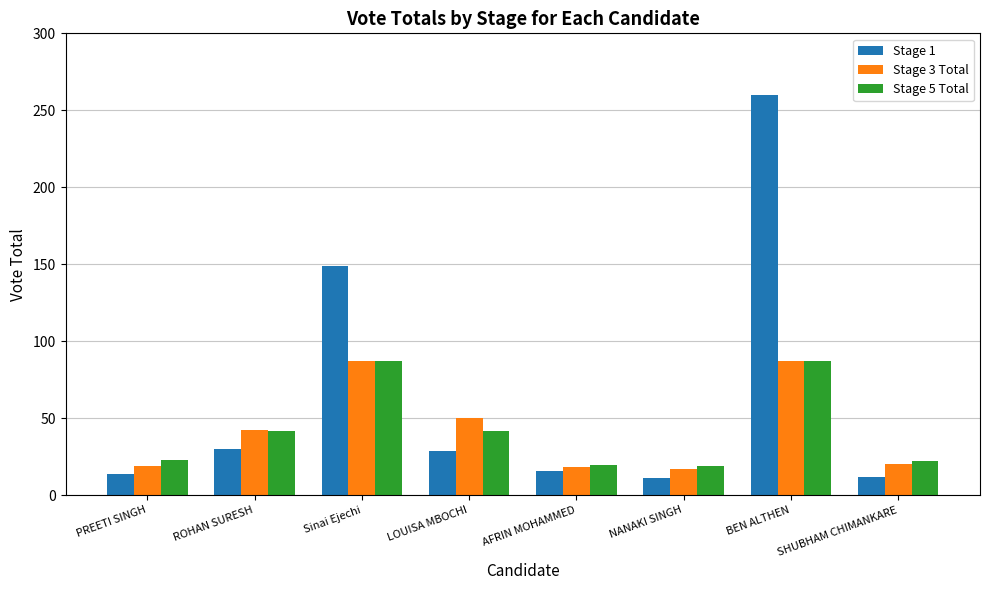

How many bars are there in total?

24